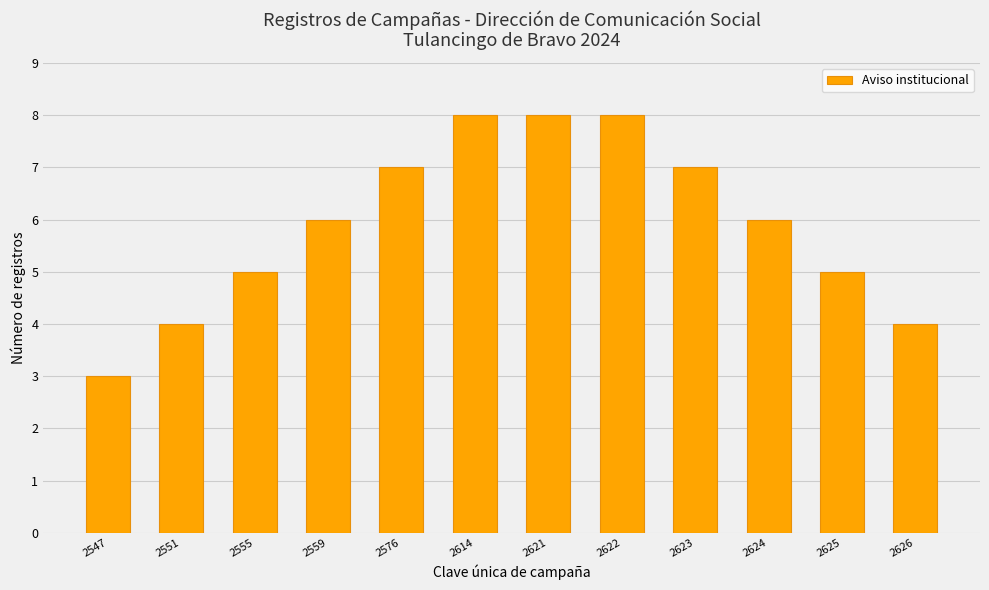

Count the number of data series in this chart.

1